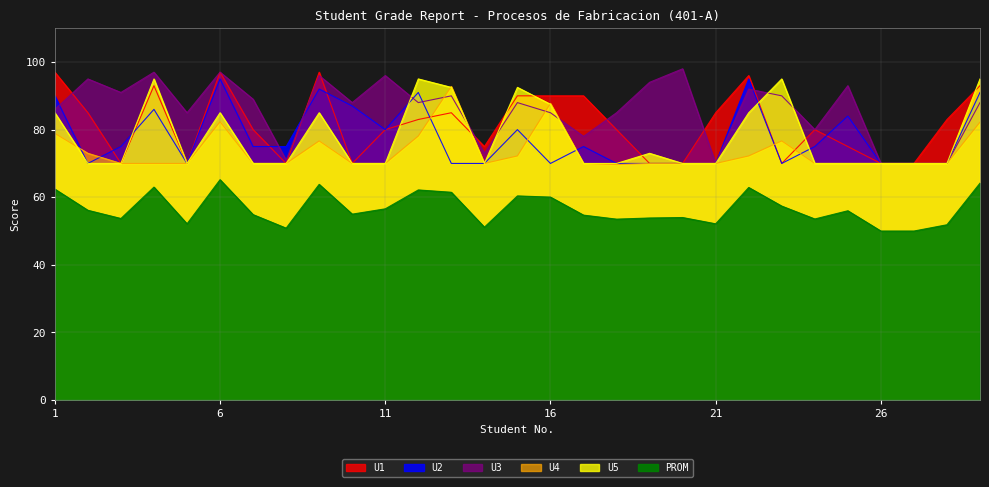

What is the average value of the U5 series?

77.8